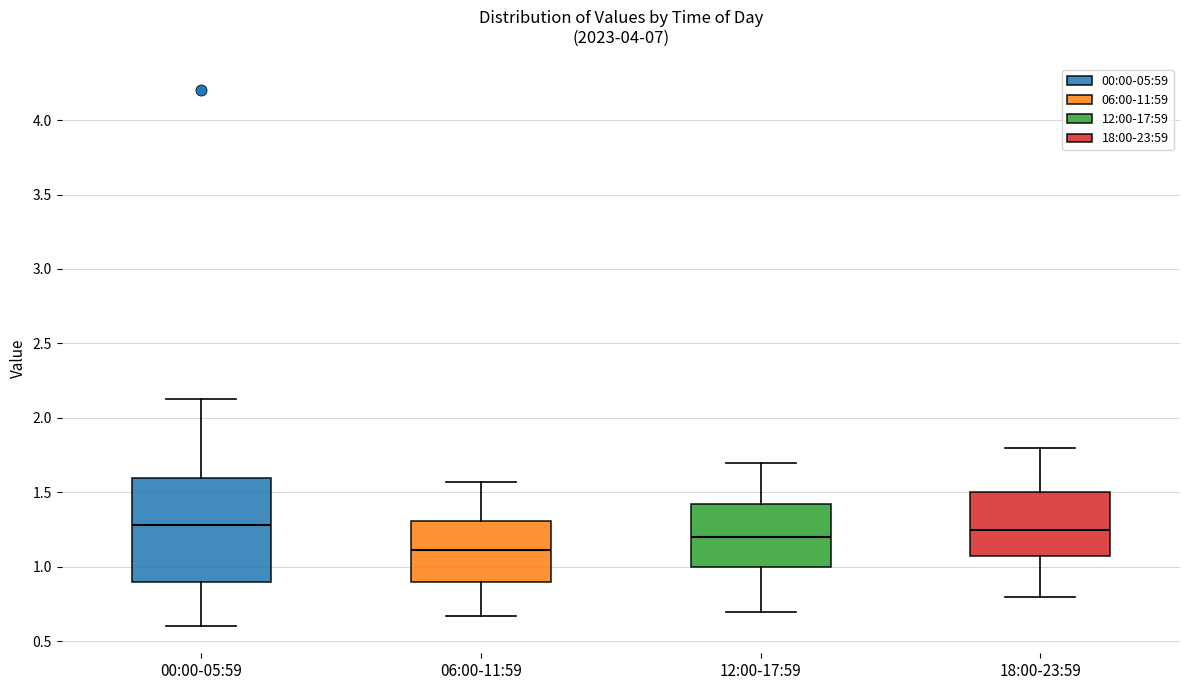

Reading left to right, read every box against the y-axis: the position of its median line, the range the box covers, and the ends of its whiskers. The values are not printed on the chart, so give them approximately, as read against the axis.

00:00-05:59: median 1.30, box 0.90 to 1.60, whiskers 0.60 to 2.15
06:00-11:59: median 1.10, box 0.90 to 1.30, whiskers 0.65 to 1.55
12:00-17:59: median 1.20, box 1.00 to 1.45, whiskers 0.70 to 1.70
18:00-23:59: median 1.25, box 1.10 to 1.50, whiskers 0.80 to 1.80